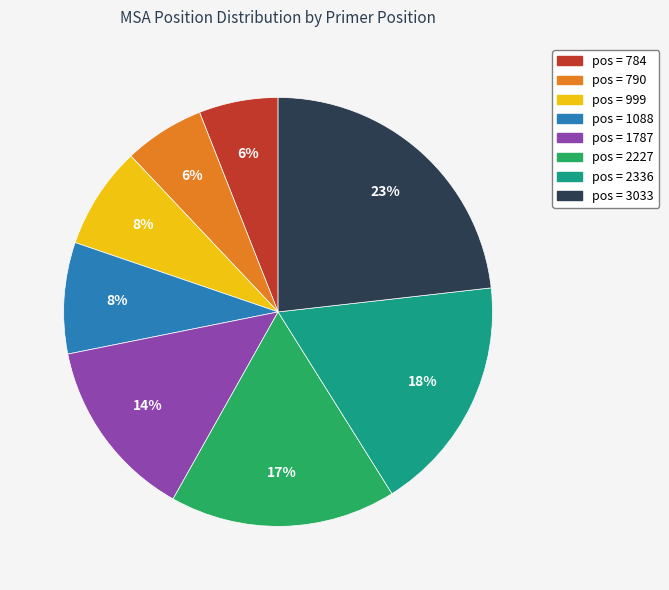

To the nearest percent, what is the average slice percentage?

12%